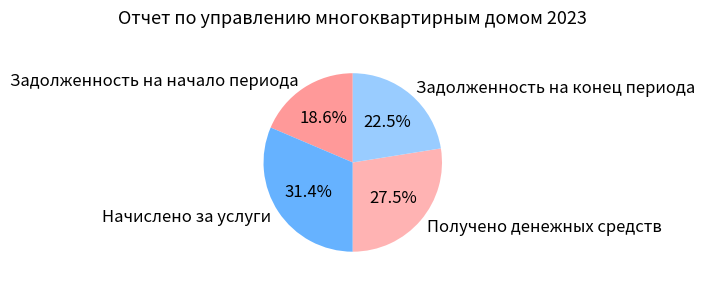

Rank the categories by value from lowest to highest.

Задолженность на начало периода, Задолженность на конец периода, Получено денежных средств, Начислено за услуги